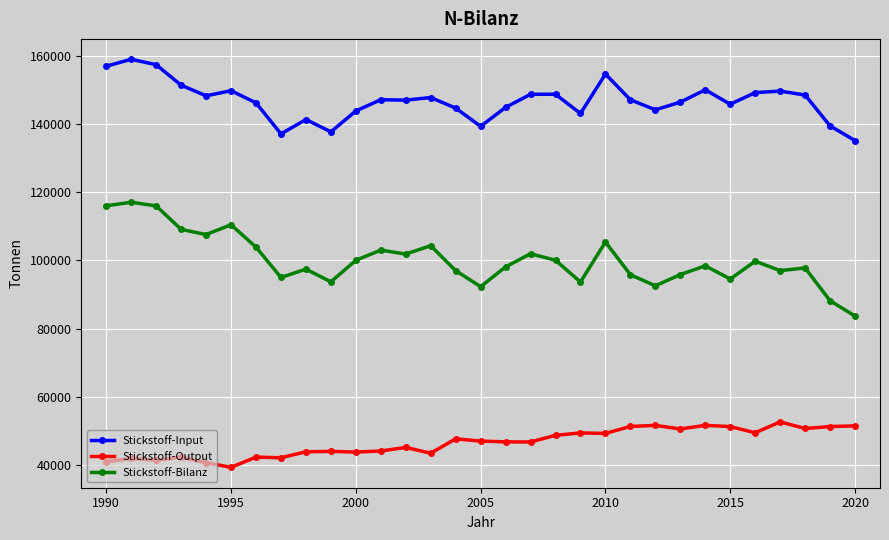

List the series in order of their overall mean, highest first.

Stickstoff-Input, Stickstoff-Bilanz, Stickstoff-Output